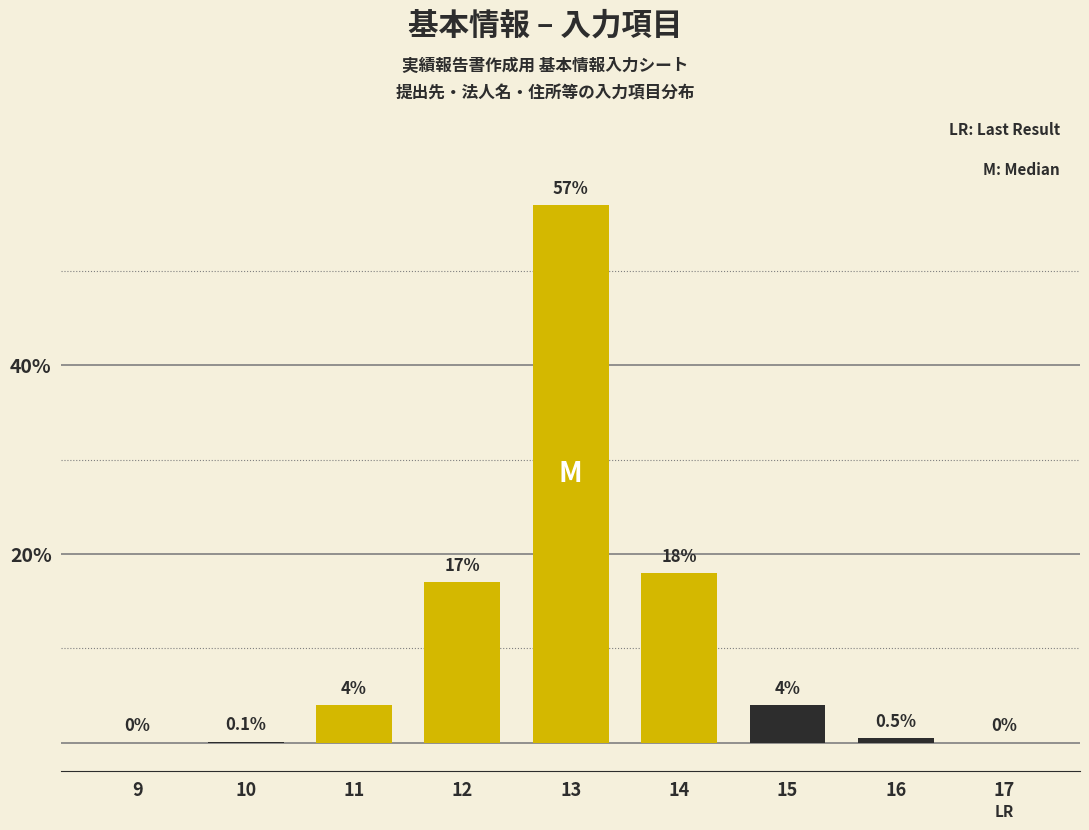

Reading left to right, extract all data points from this chart.

9=0.0	10=0.1	11=4.0	12=17.0	13=57.0	14=18.0	15=4.0	16=0.5	17=0.0